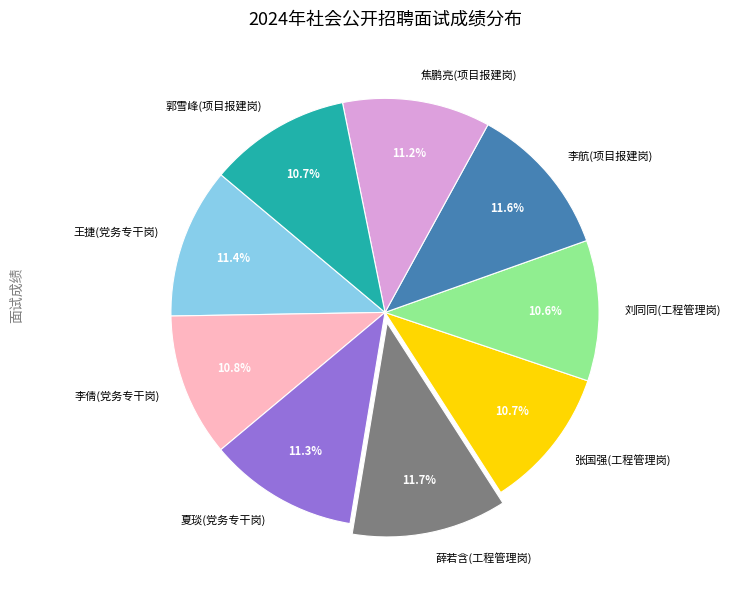

Count the number of slices in the pie.

9